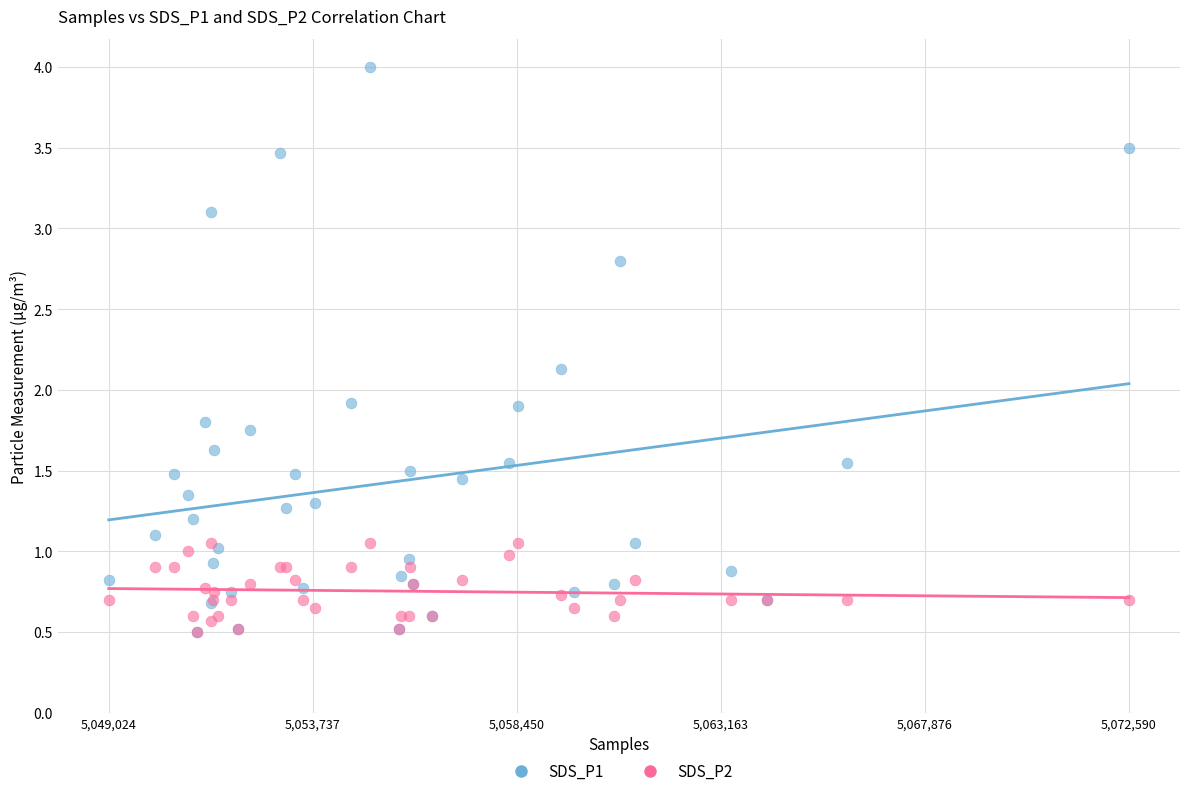

Which series has the widest spread of Y values?

SDS_P1